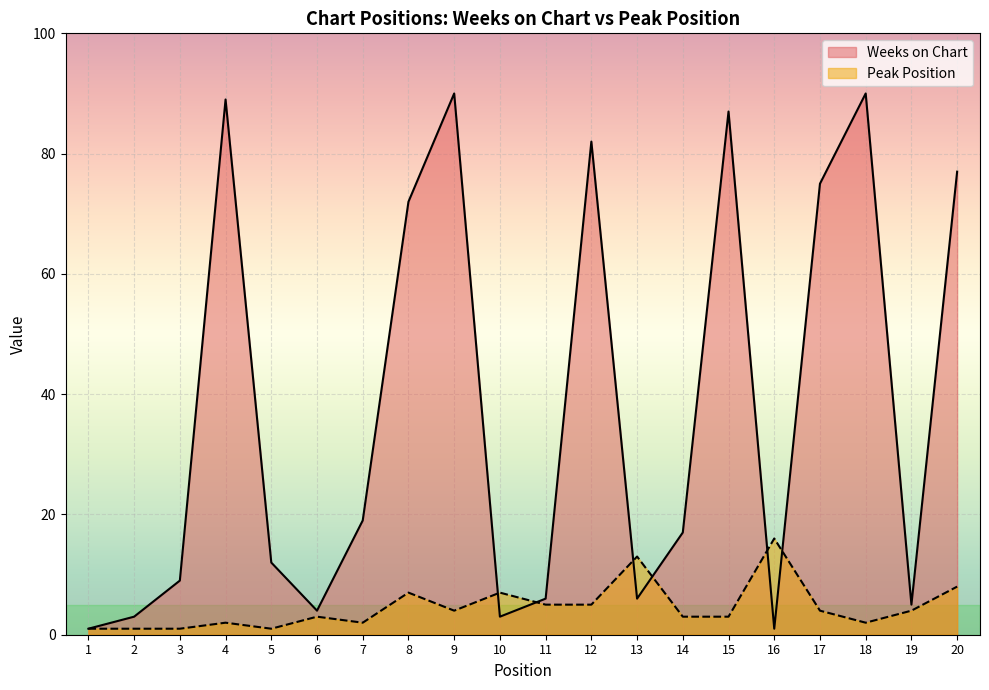

How many lines are shown in the chart?

2